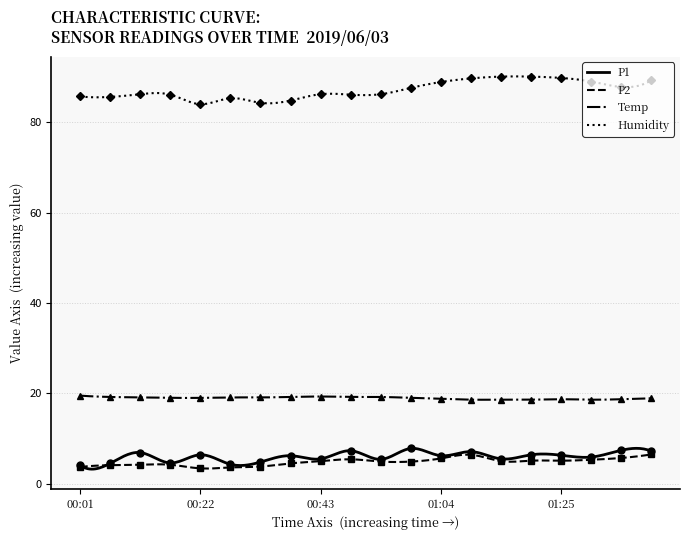

Reading left to right, transcribe all the data shown in this chart.

P1: 4.1	4.5	6.9	4.6	6.4	4.3	4.8	6.2	5.5	7.3	5.4	7.8	6.2	7.1	5.5	6.4	6.3	5.9	7.4	7.2
P2: 3.7	4.1	4.2	4.2	3.4	3.6	3.8	4.5	5.0	5.4	4.9	4.9	5.6	6.4	5.0	5.1	5.1	5.3	5.7	6.5
Temp: 19.5	19.2	19.1	19.0	19.0	19.1	19.1	19.2	19.3	19.2	19.2	19.0	18.8	18.6	18.6	18.6	18.7	18.6	18.7	18.9
Humidity: 85.7	85.6	86.2	86.1	84.0	85.3	84.3	84.8	86.2	86.1	86.2	87.6	88.9	89.7	90.1	90.1	89.8	89.0	87.8	89.3